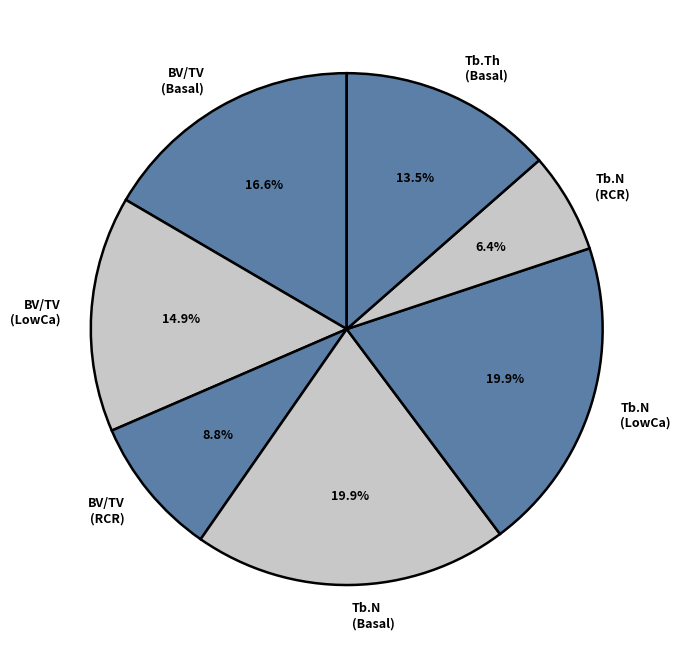

How many segments does this pie chart have?

7